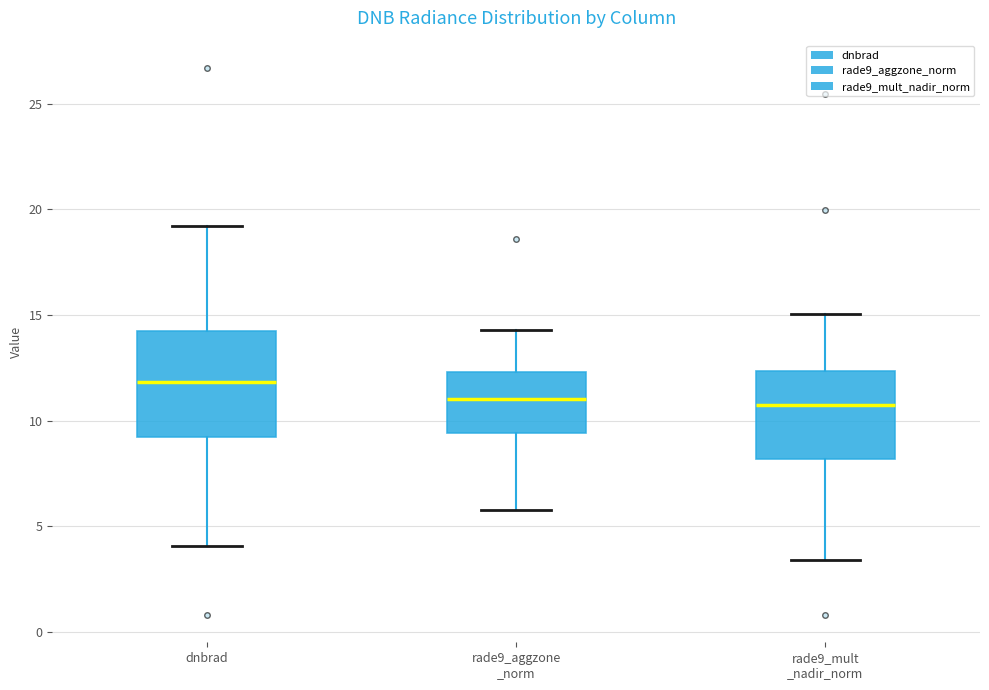

Reading left to right, read every box against the y-axis: the position of its median line, the range the box covers, and the ends of its whiskers. The values are not printed on the chart, so give them approximately, as read against the axis.

dnbrad: median 12.0, box 9.0 to 14.0, whiskers 4.0 to 19.0
rade9_aggzone _norm: median 11.0, box 9.5 to 12.5, whiskers 6.0 to 14.5
rade9_mult _nadir_norm: median 11.0, box 8.0 to 12.5, whiskers 3.5 to 15.0